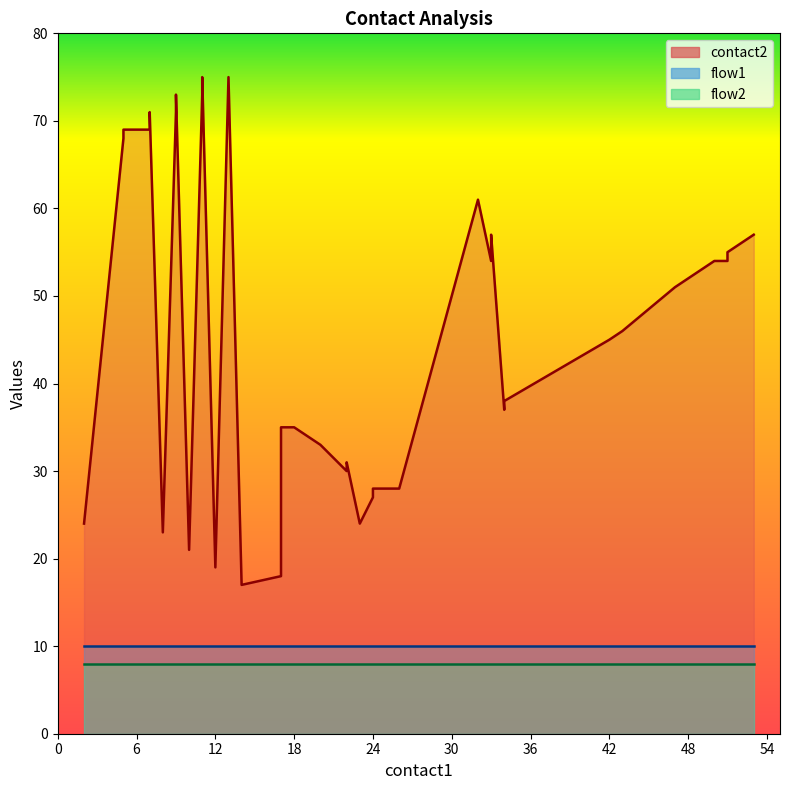

True or false: flow2 has more than 1 interior local peaks.

False